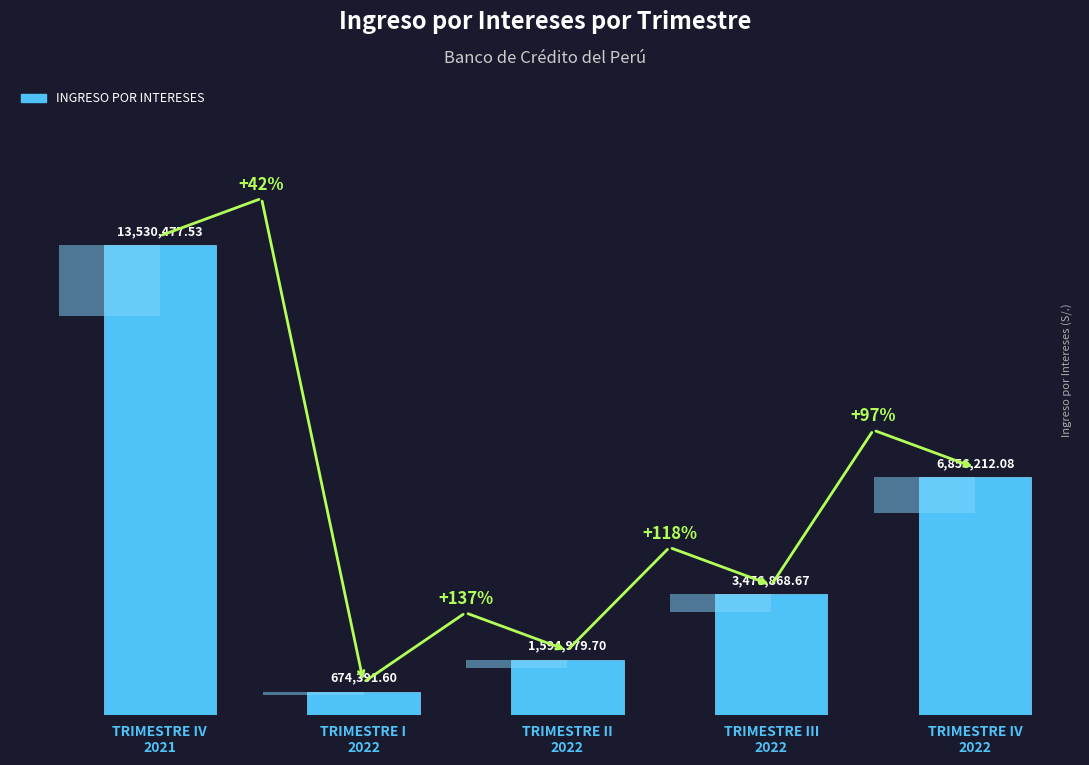

Rank the categories by value from lowest to highest.

TRIMESTRE I
2022, TRIMESTRE II
2022, TRIMESTRE III
2022, TRIMESTRE IV
2022, TRIMESTRE IV
2021